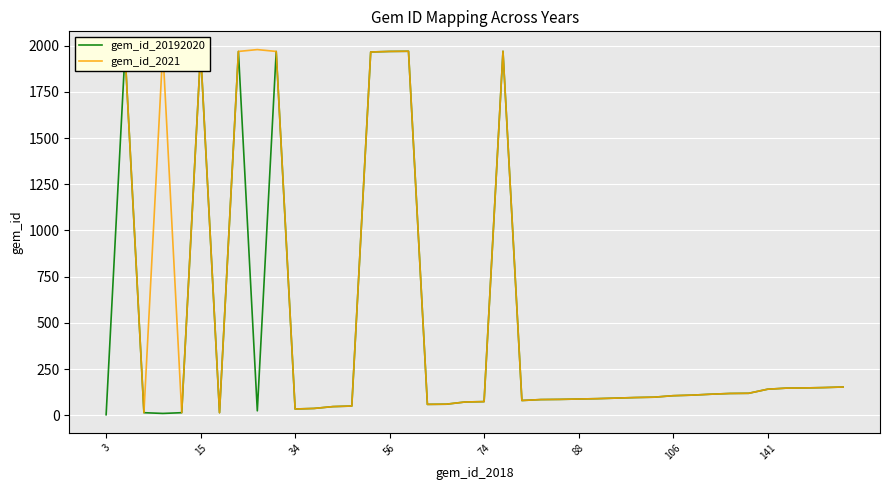

What is the label of the 27th point from the right?

13